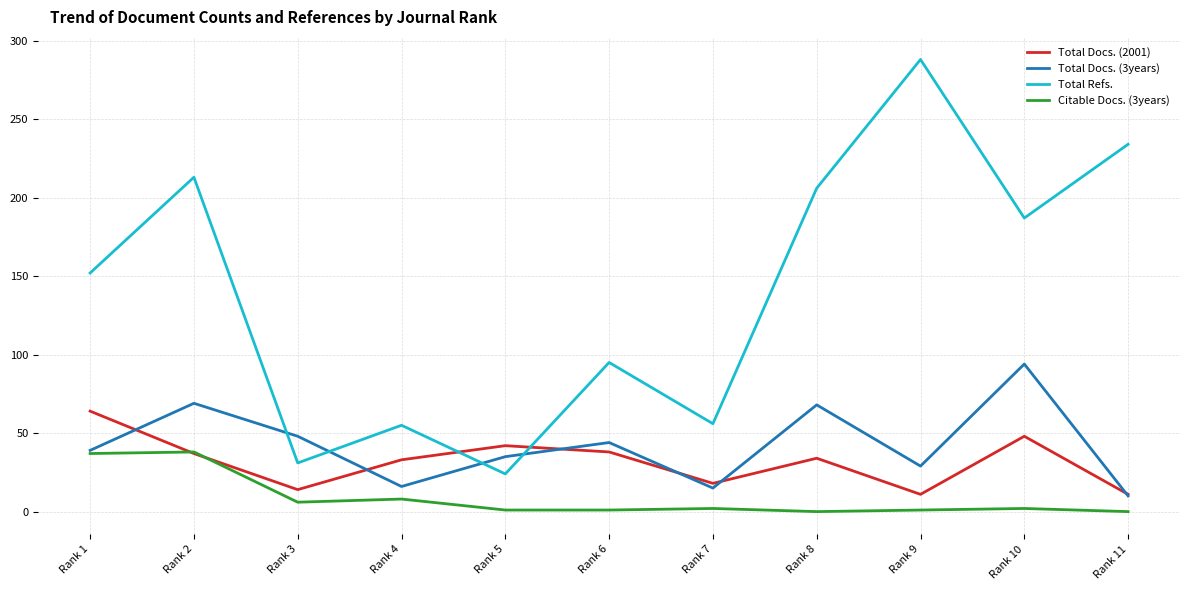

Where is the first local minimum for Total Docs. (3years)?

Rank 4